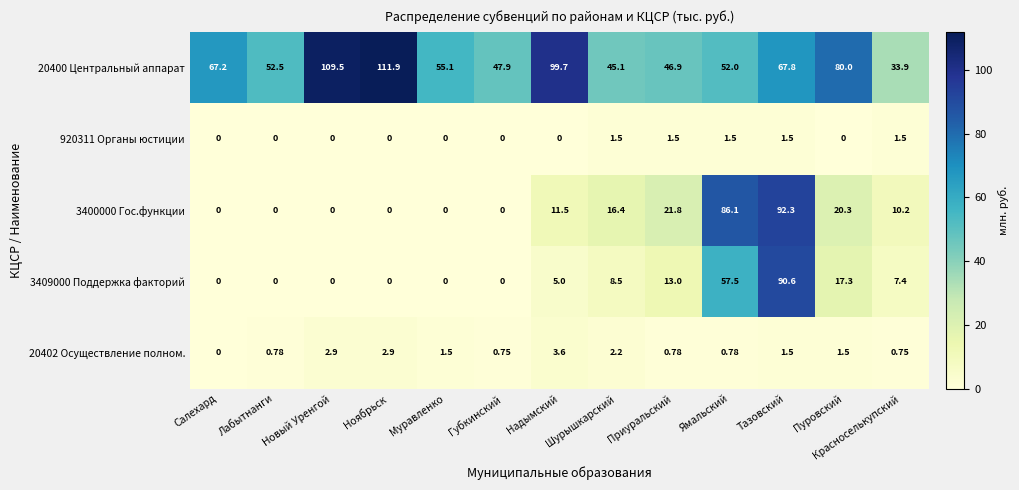

Where is 20400 Центральный аппарат nearest to the value 72?

Тазовский